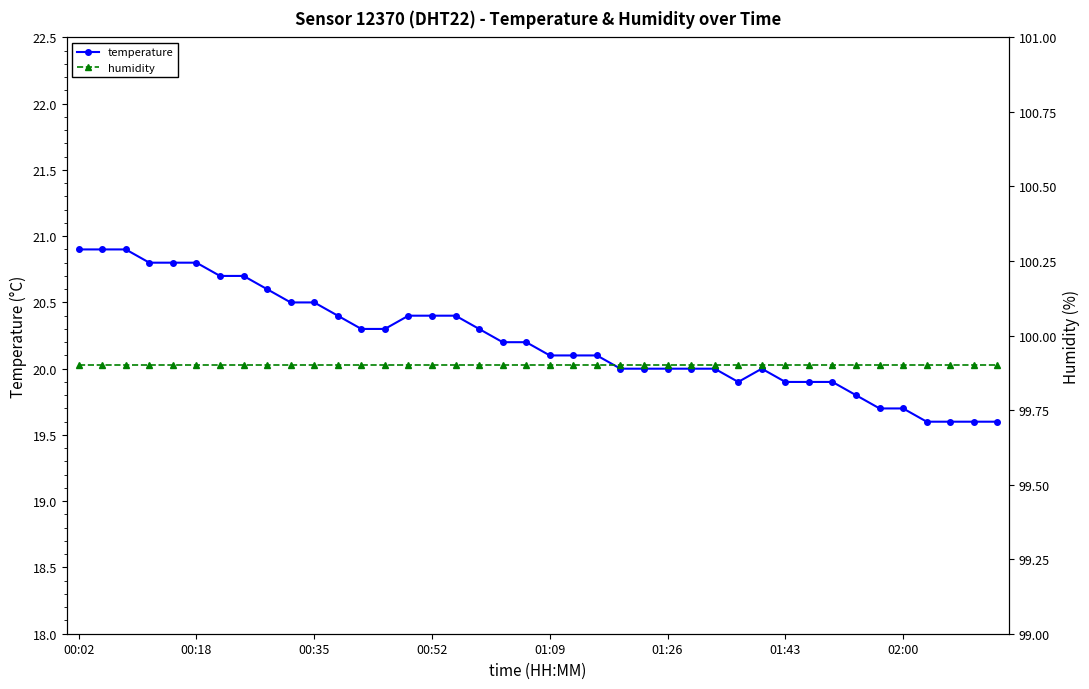

How many interior local peaks does the temperature series have?

1